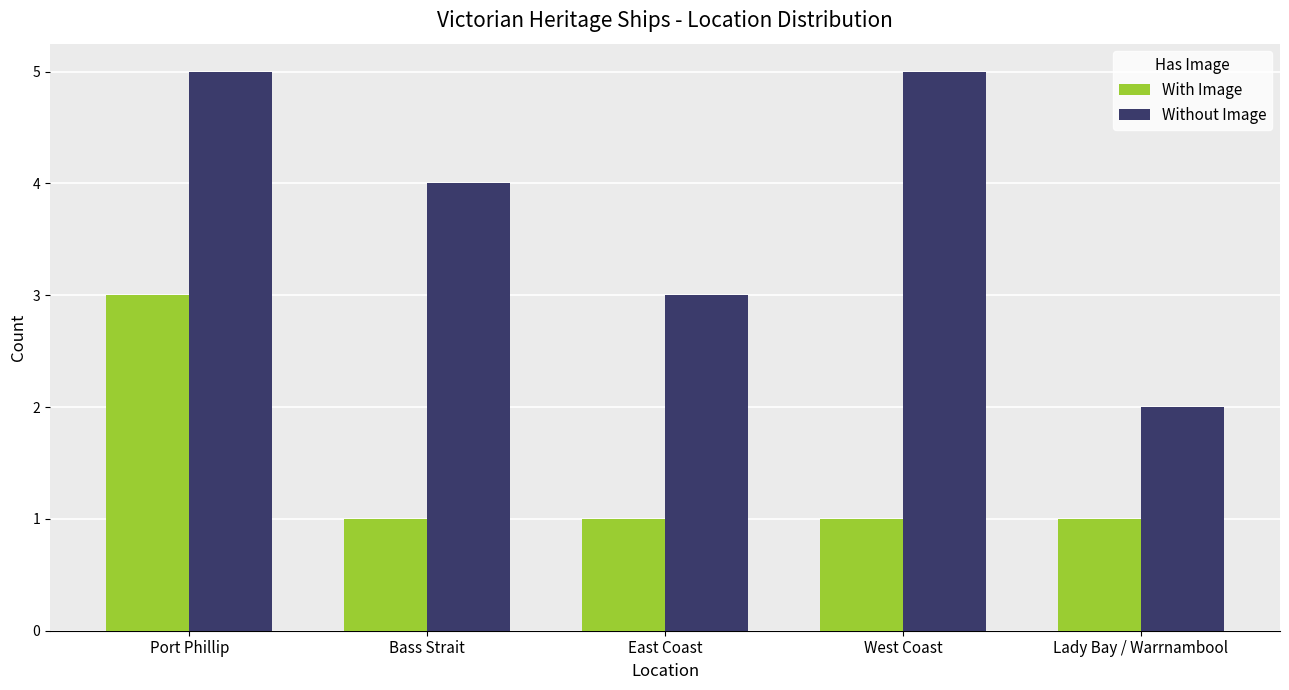

What is the sum of the With Image values at Bass Strait and Lady Bay / Warrnambool?

2